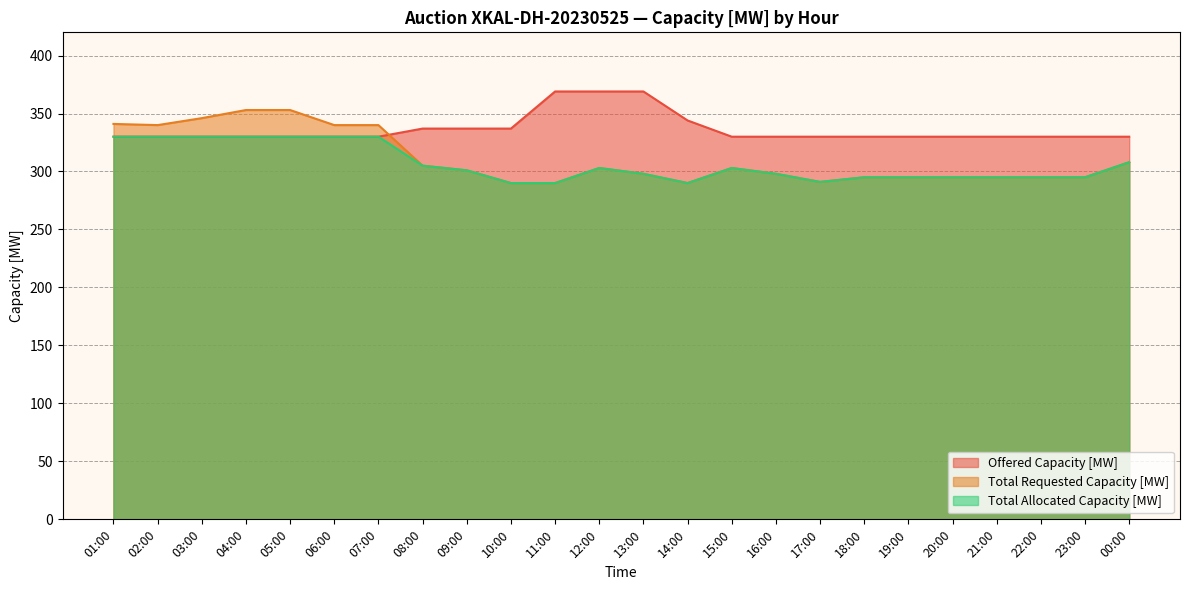

At which category is the sum across all series the highest?

04:00